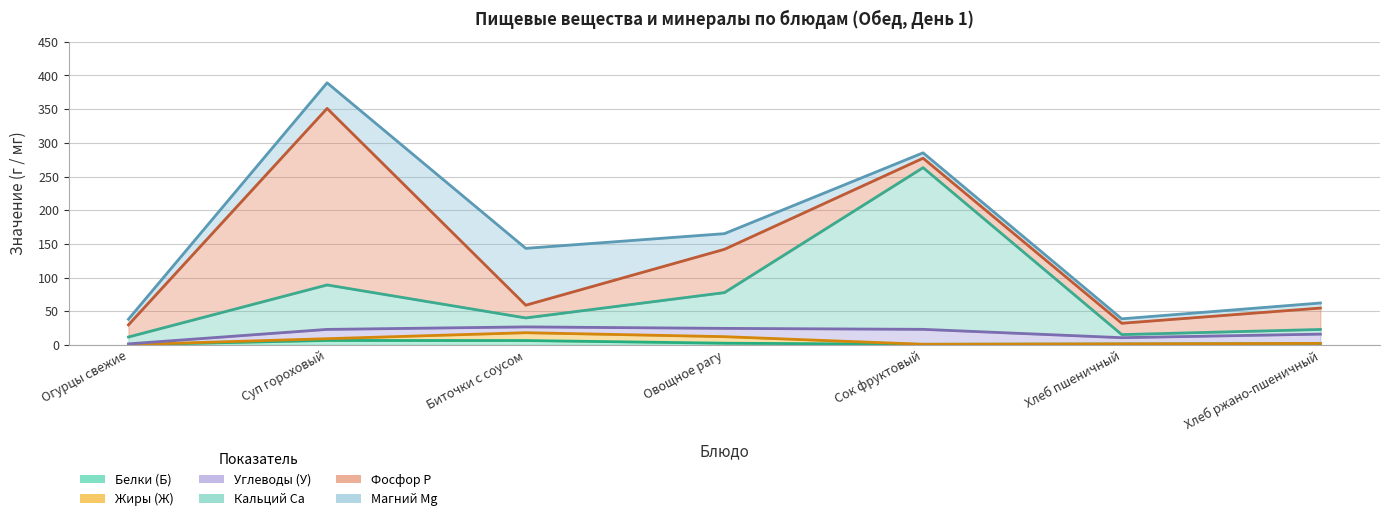

Rank the series by their maximum value, from highest to lowest.

Фосфор P, Кальций Ca, Магний Mg, Углеводы (У), Жиры (Ж), Белки (Б)